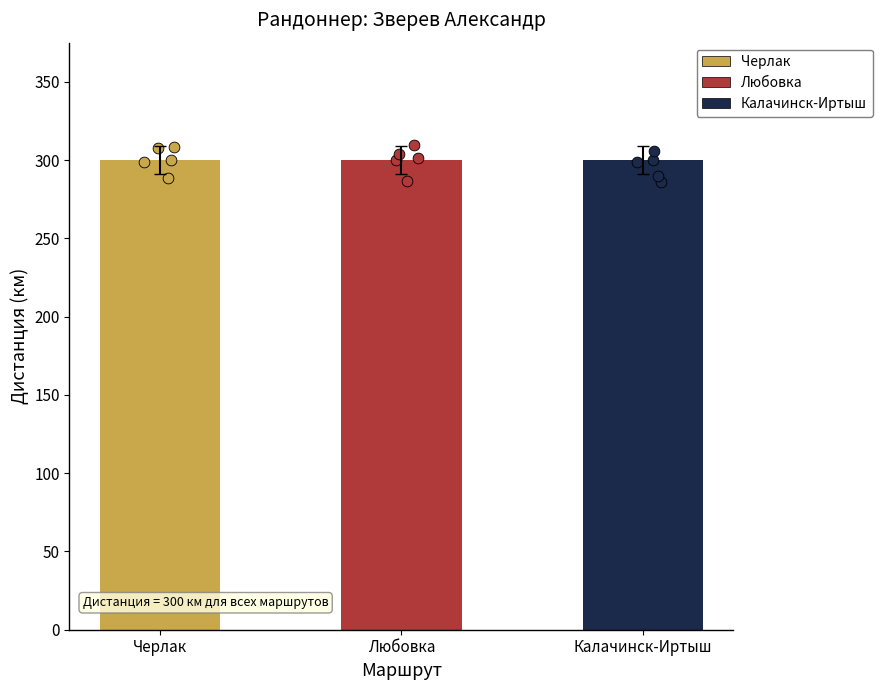

What are all the series names shown in the legend?

Черлак, Любовка, Калачинск-Иртыш